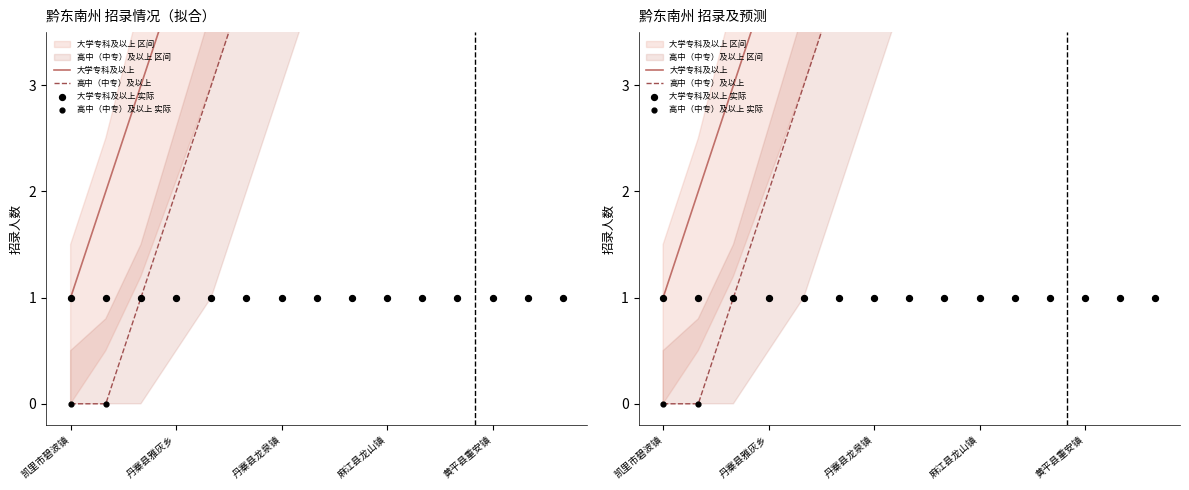

Is the value of 高中（中专）及以上 at 麻江县龙山镇 greater than the value of 高中（中专）及以上 实际 at 8?

Yes